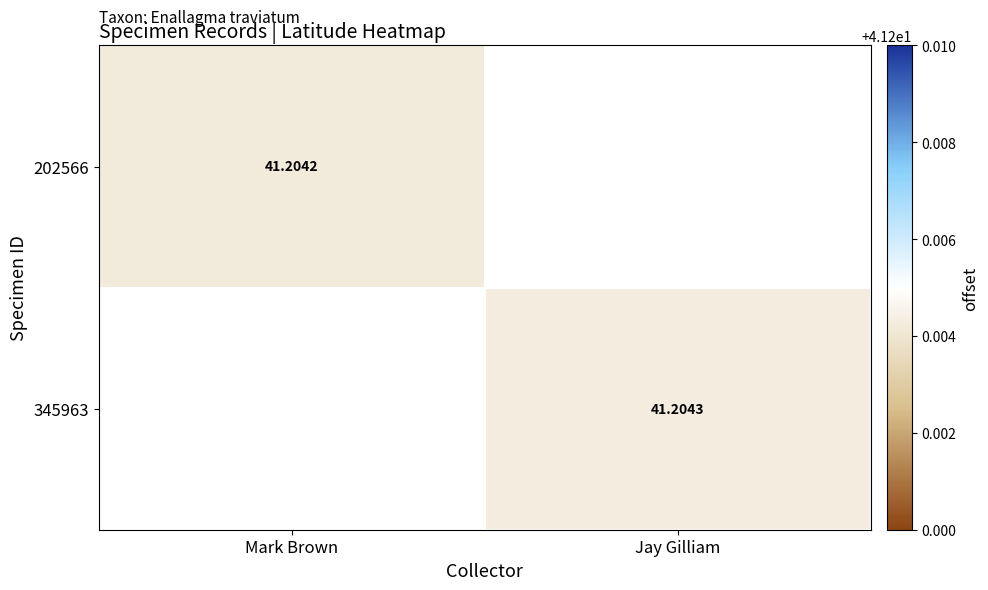

How many categories are shown in the chart?

2